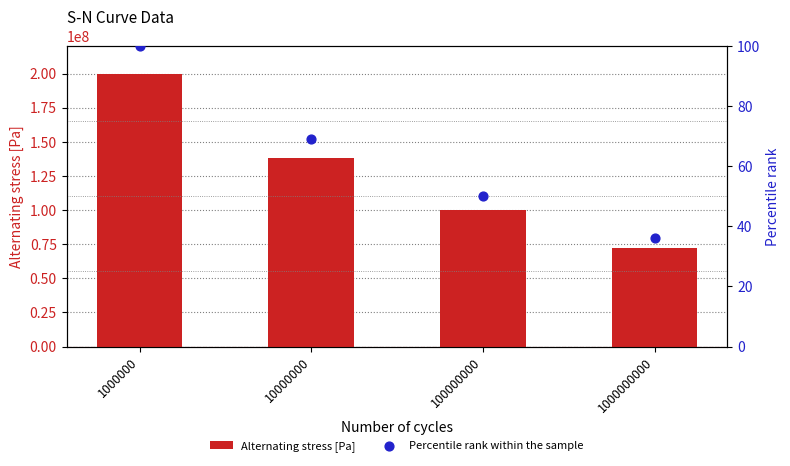

Which series reaches the maximum Y coordinate?

Alternating stress [Pa]